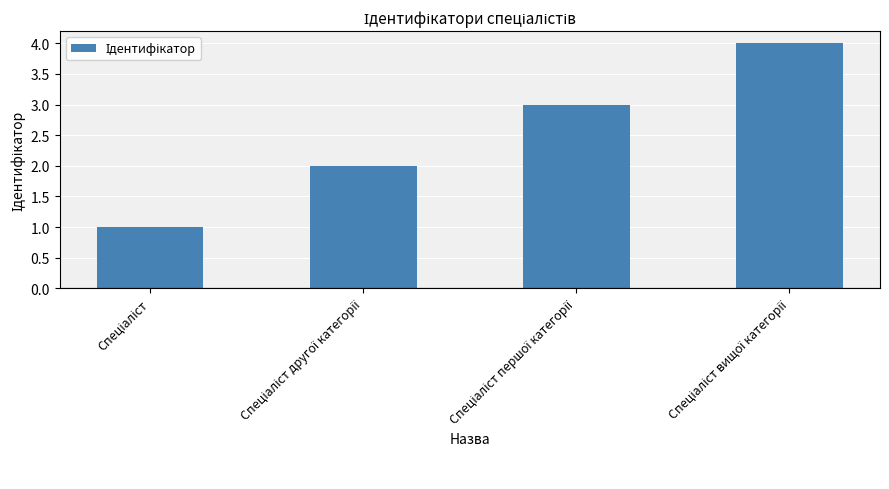

What is the greatest value displayed?

4